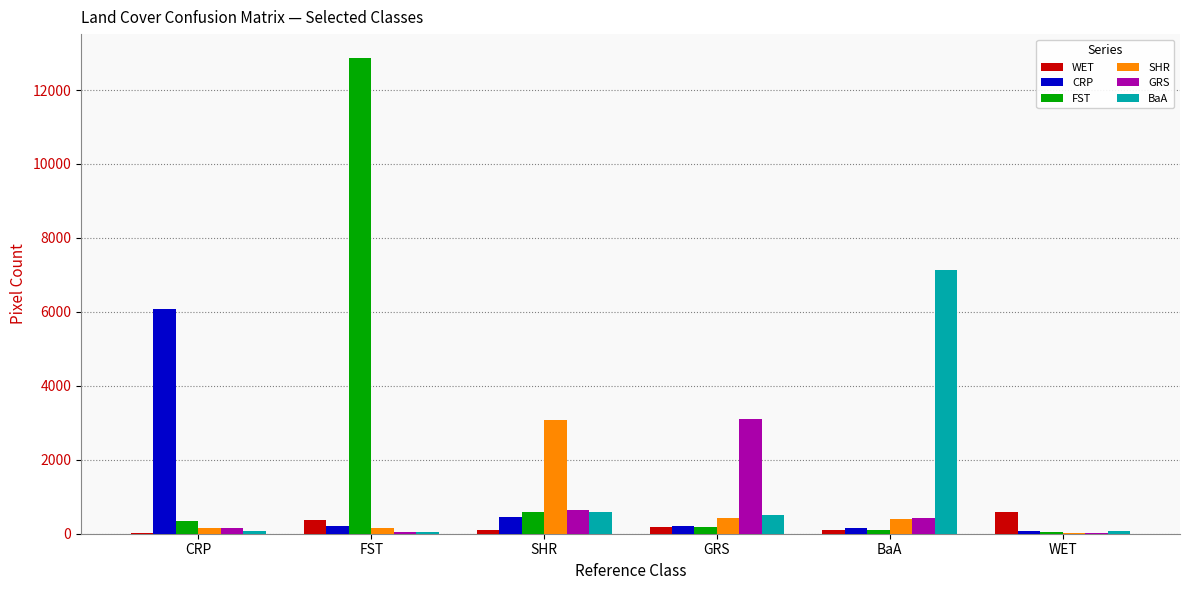

Is it true that GRS equals 645 at SHR?

True